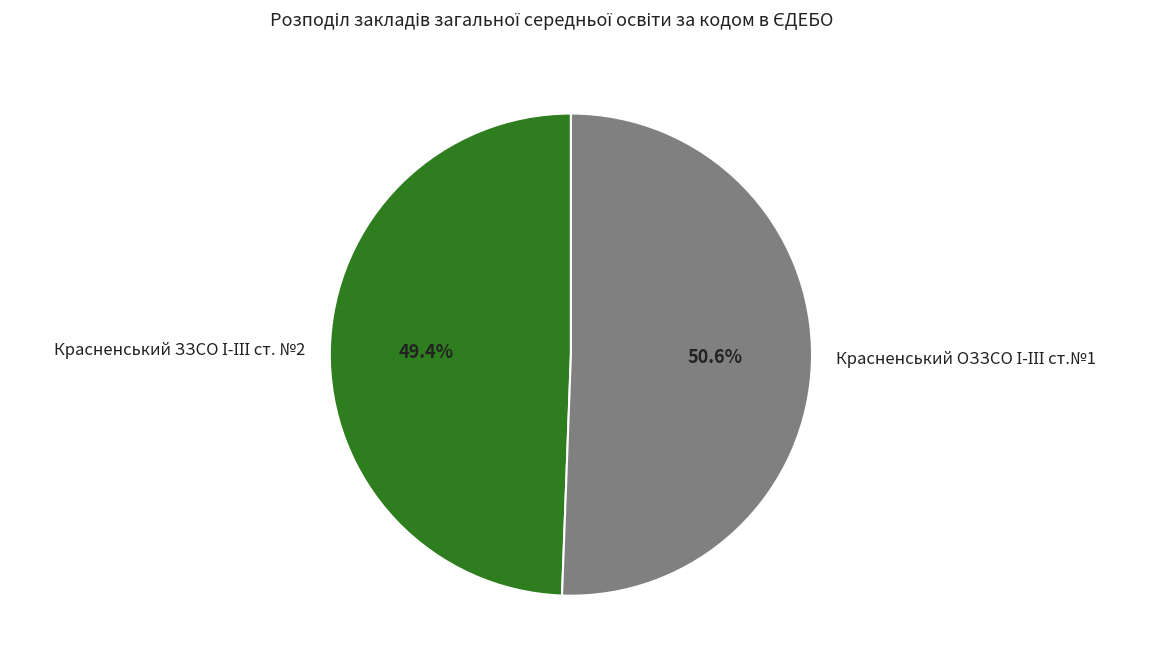

Is there any slice that represents more than half of the pie?

Yes